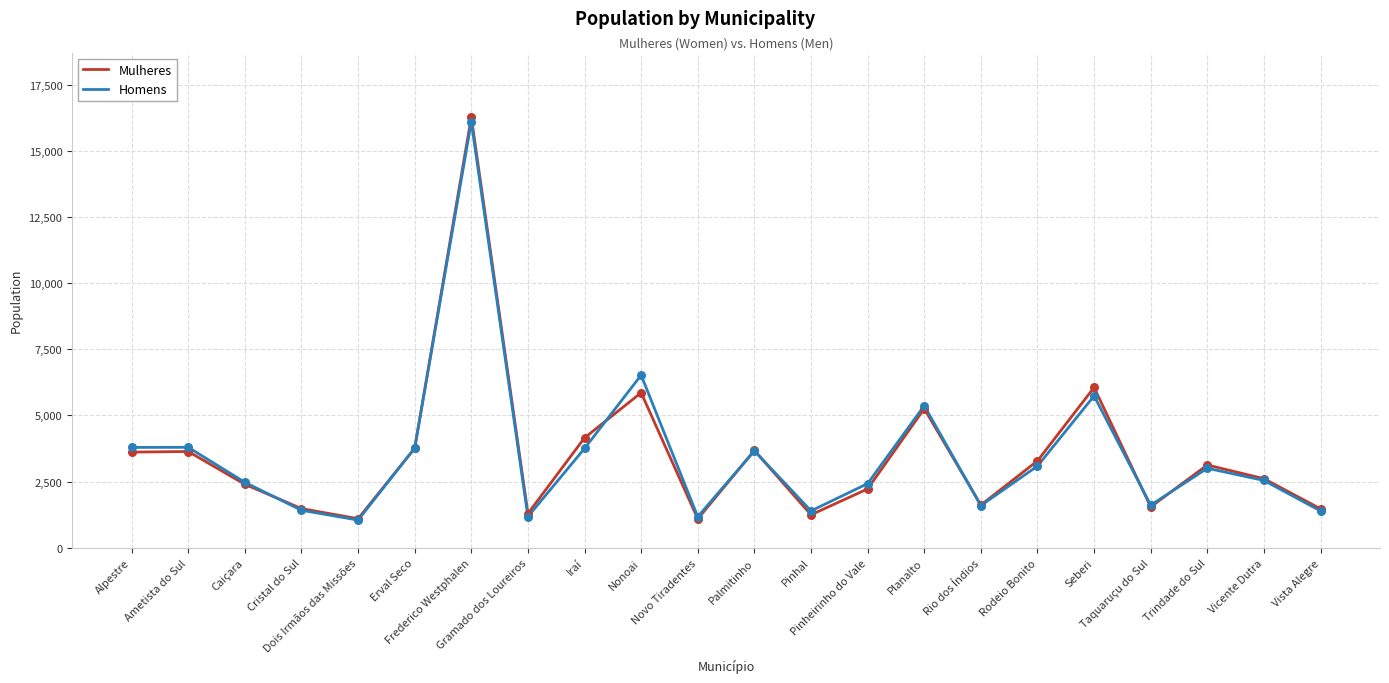

At which category is the sum across all series the highest?

Frederico Westphalen